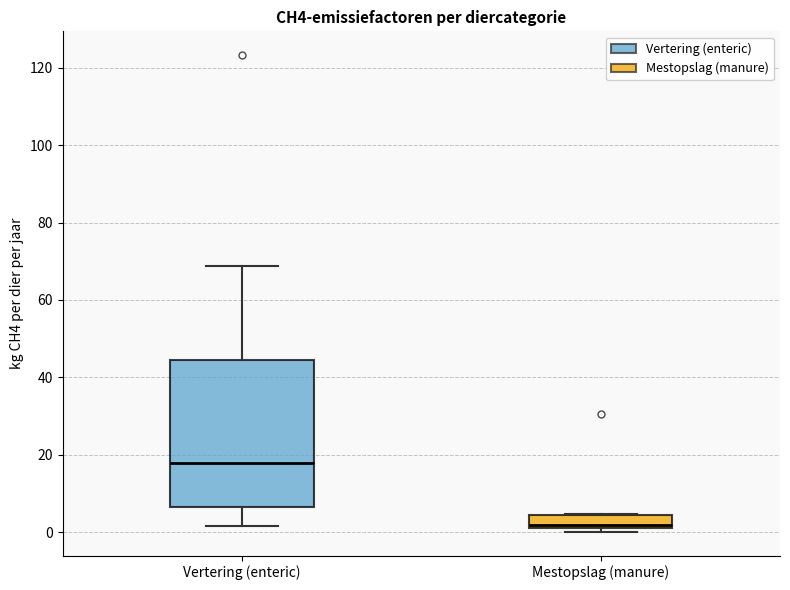

Which box is the tallest, from its lower edge to its upper edge?

Vertering (enteric)